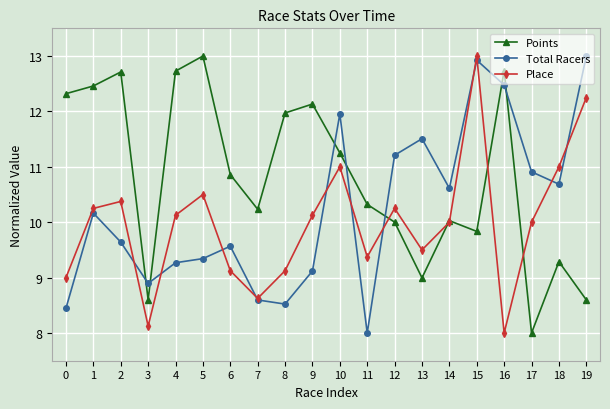

True or false: Total Racers has a value of 17.0 at 15.

False